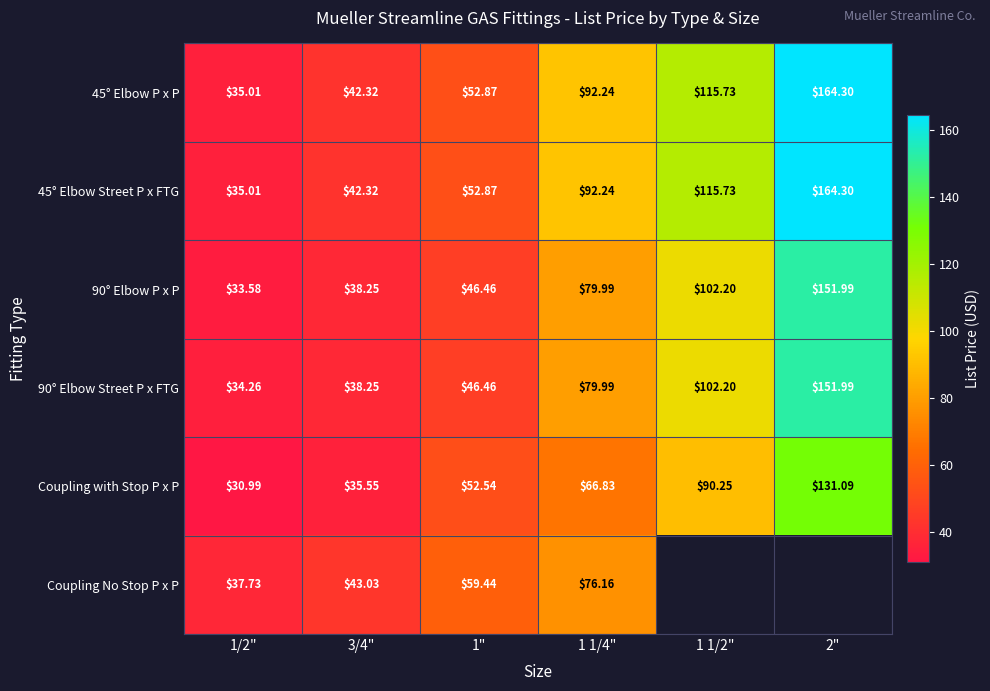

Is it true that 90° Elbow P x P equals 46.5 at 1"?

True